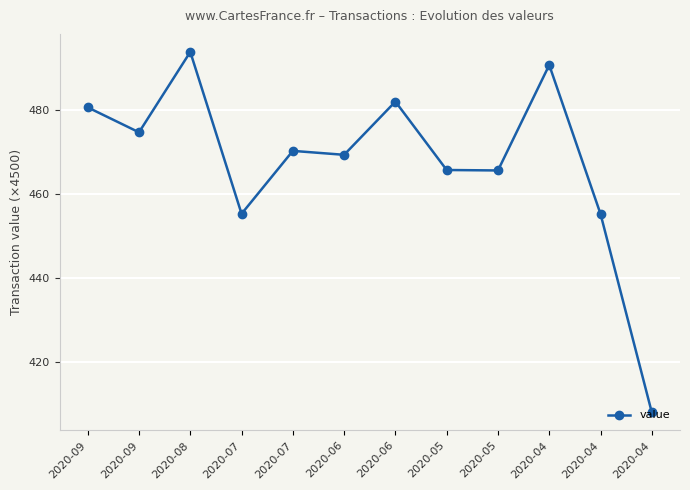

What is the difference between the values at 2020-08 and 2020-04?

85.9